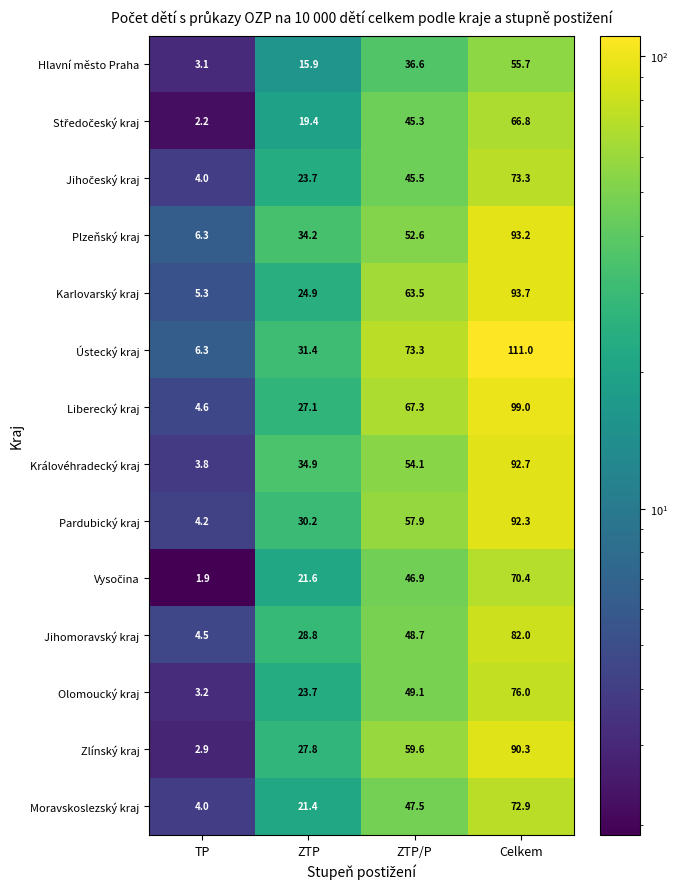

At which category is the sum across all series the highest?

Celkem